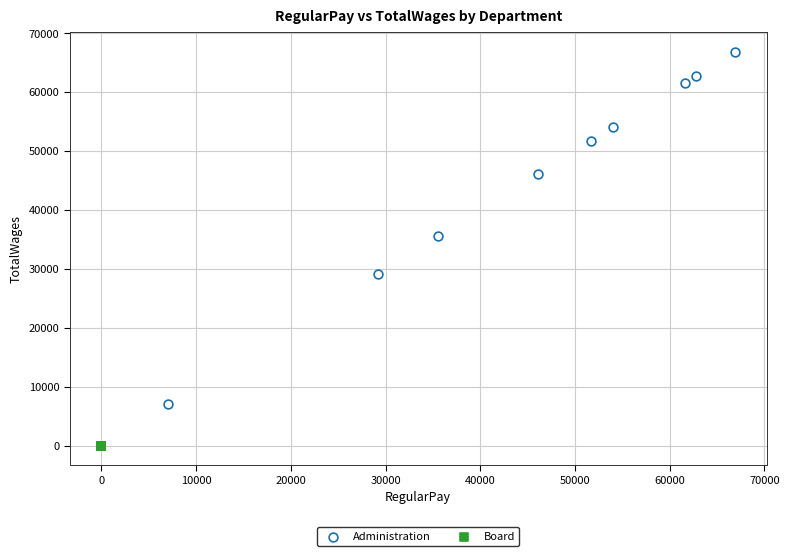

Which series reaches the minimum Y coordinate?

Board